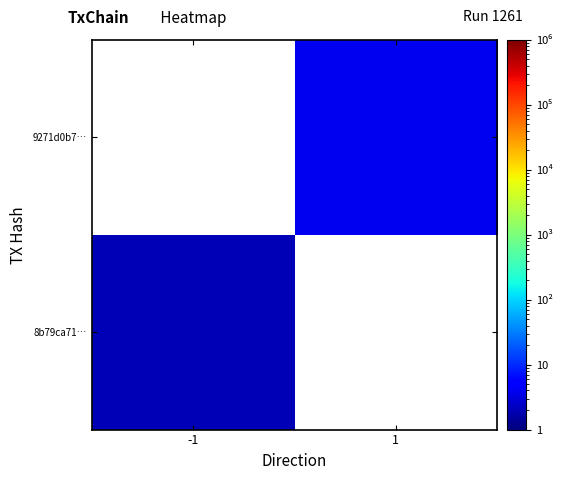

Which series has the widest spread of values?

8b79ca71…